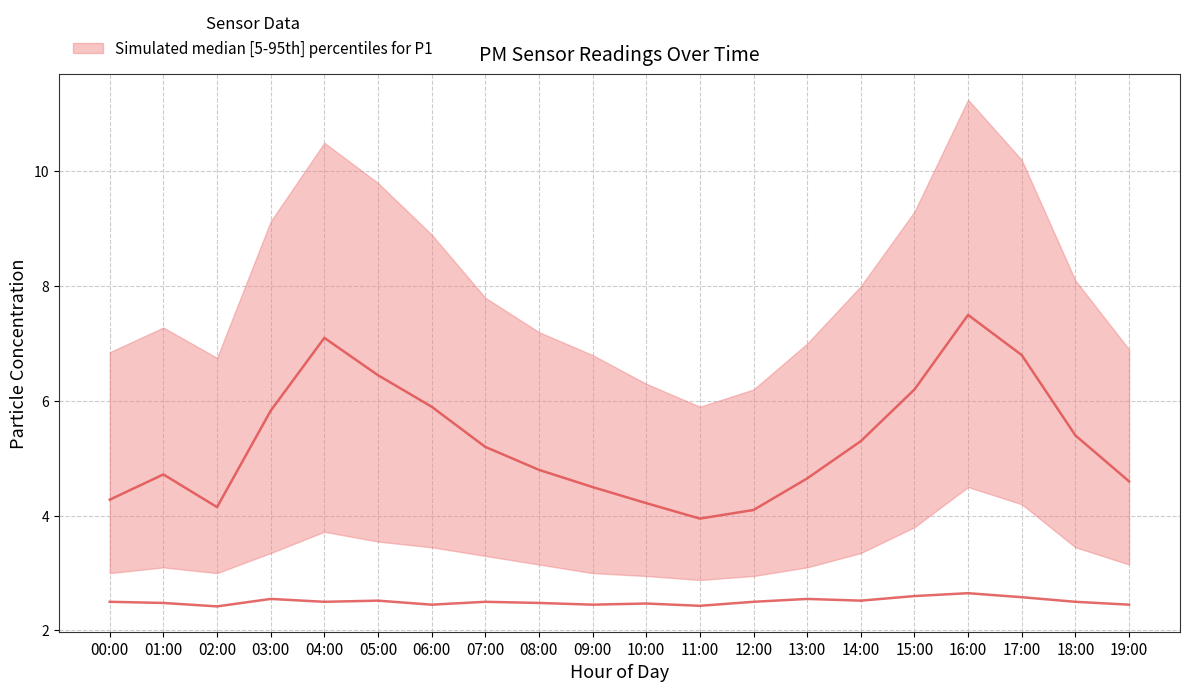

Between 00:00 and 12:00, which series saw the biggest shift?

P1 median